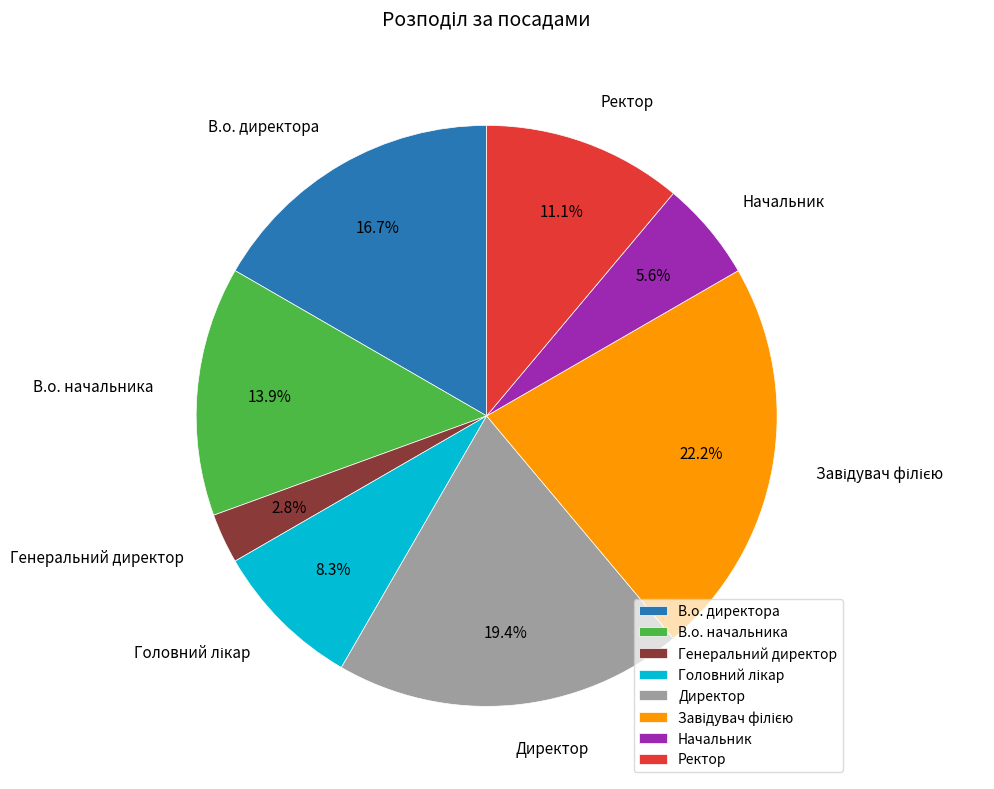

What is the ratio of the value at Ректор to the value at Генеральний директор?

4.0